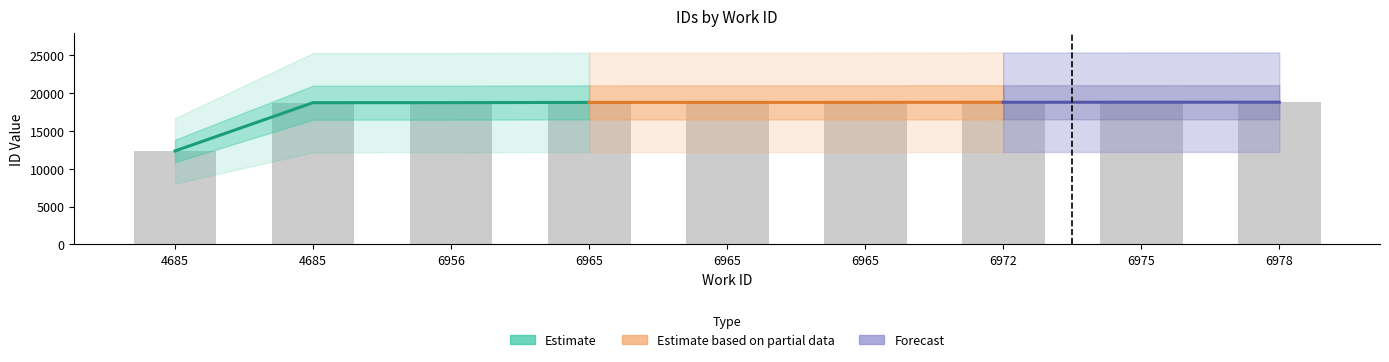

List the labels in order of value, smallest first.

4685, 4685, 6956, 6965, 6965, 6965, 6972, 6975, 6978